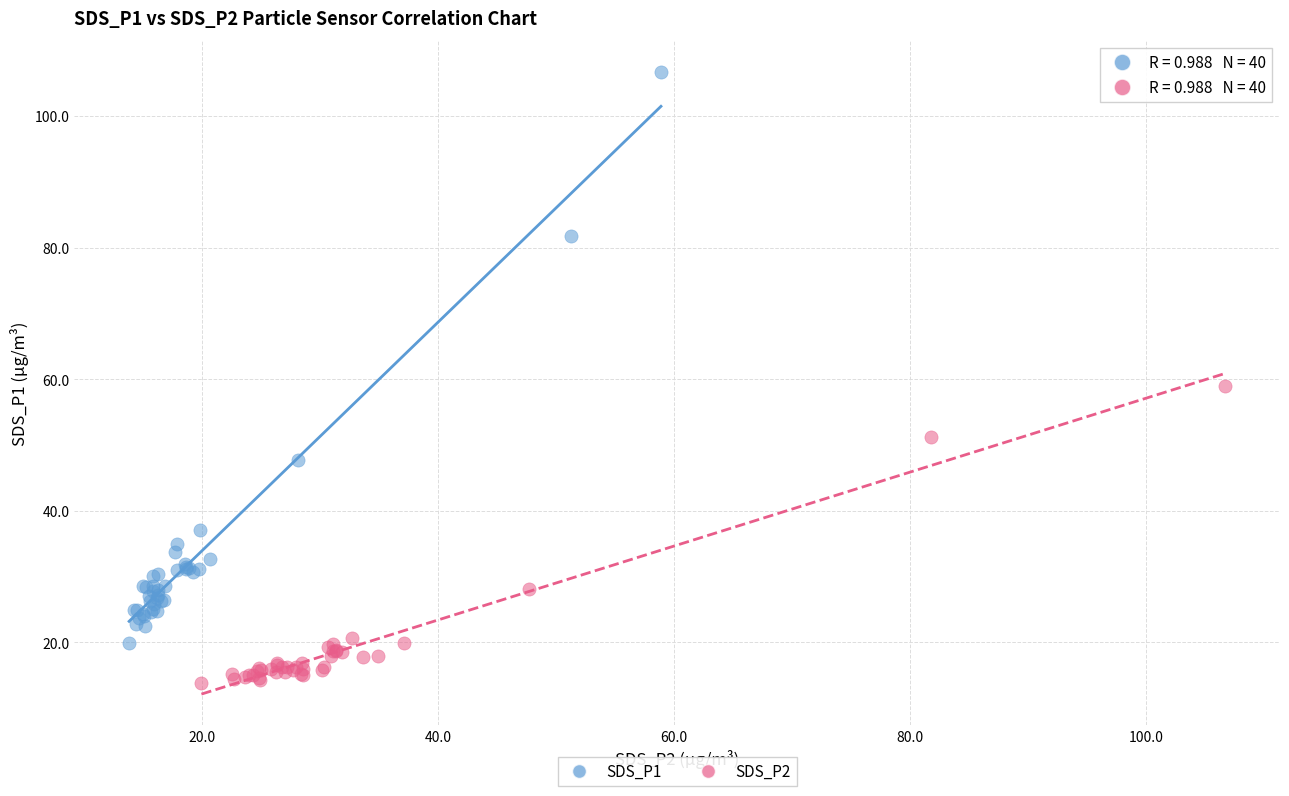

Which series contains the highest Y value?

SDS_P1